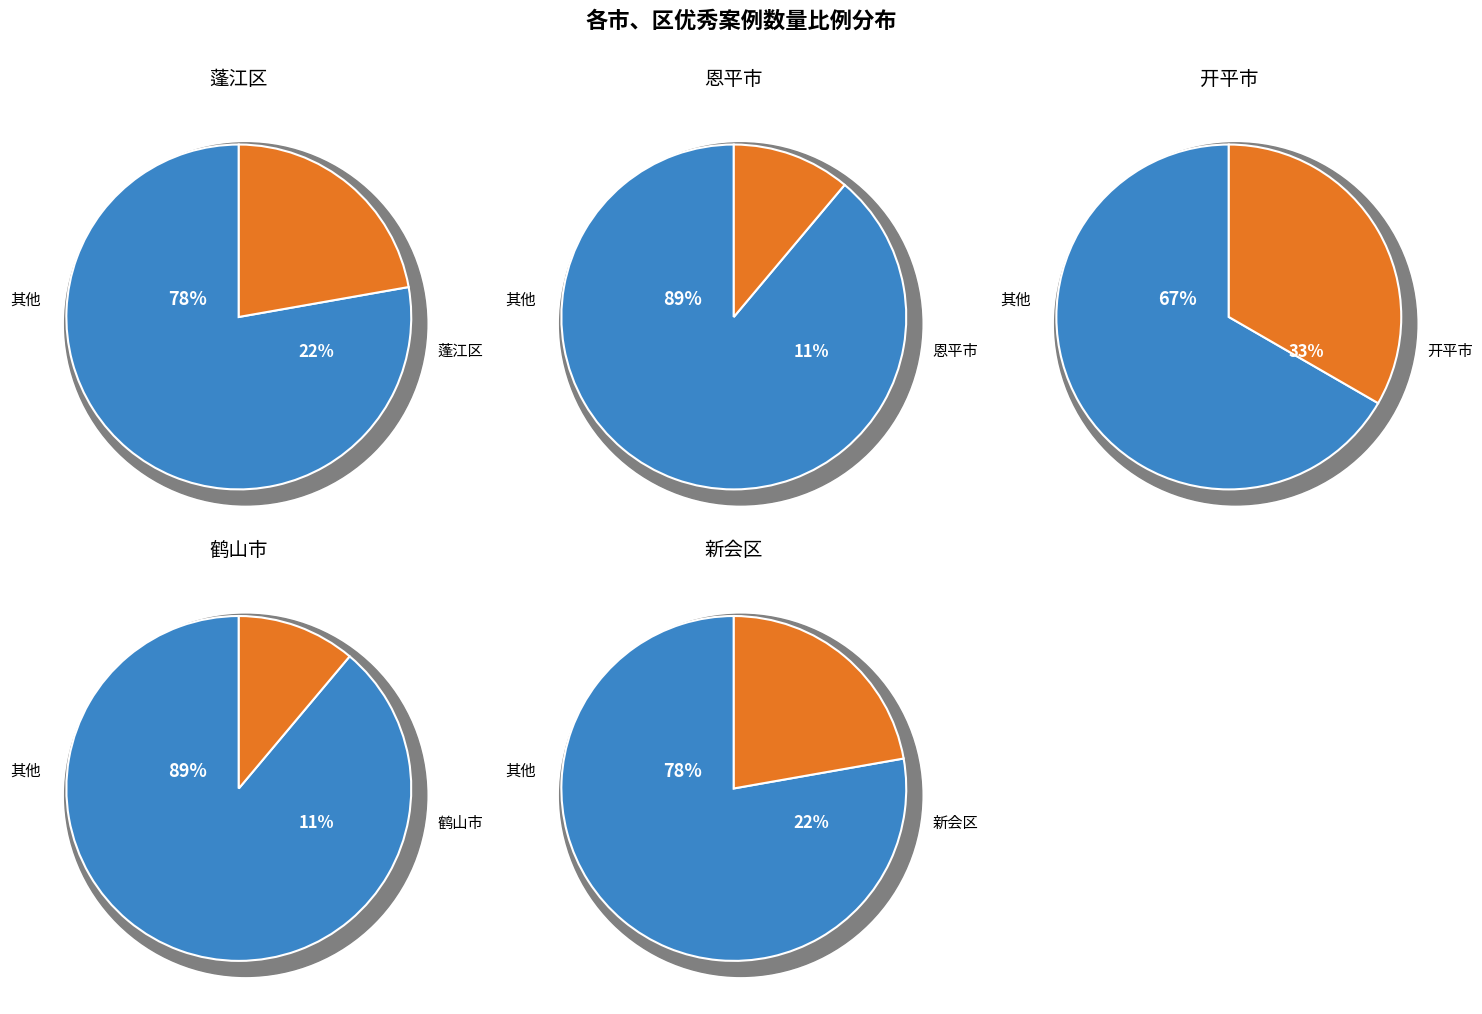

What is the change in value from 开平市 to 新会区?

-1